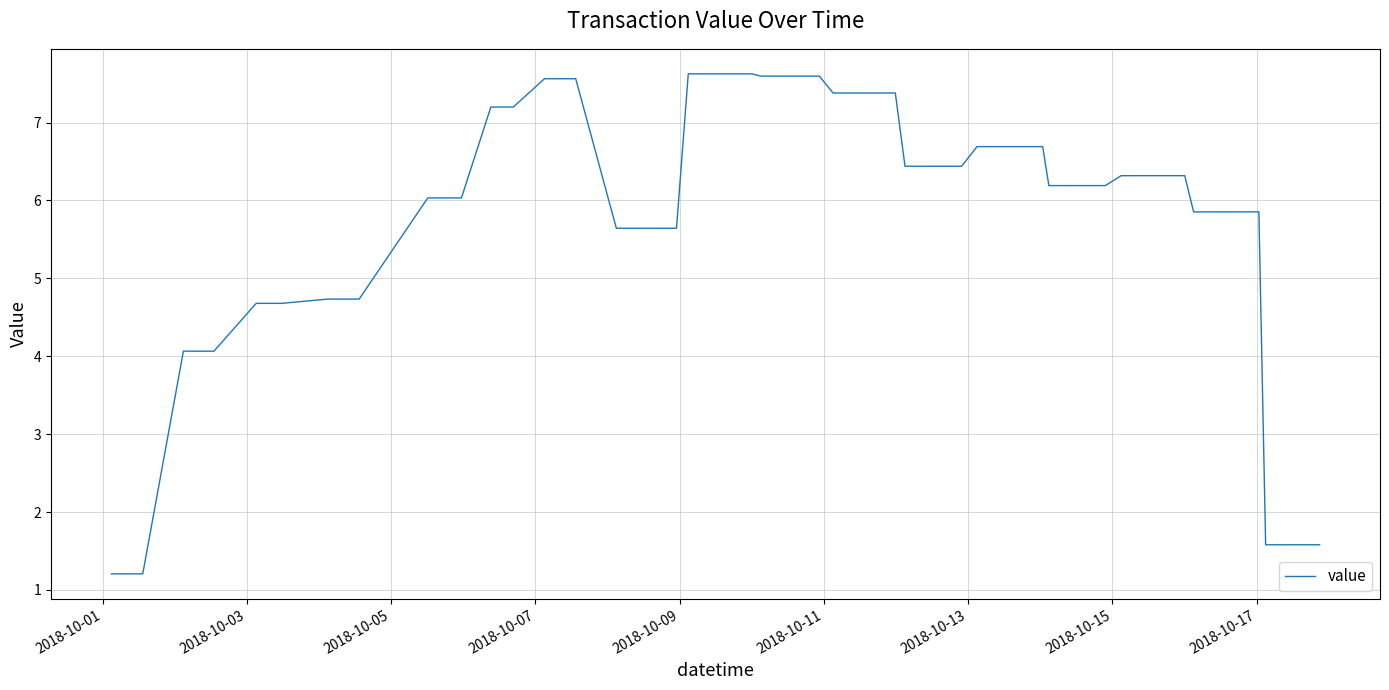

What is the greatest value displayed?

7.6